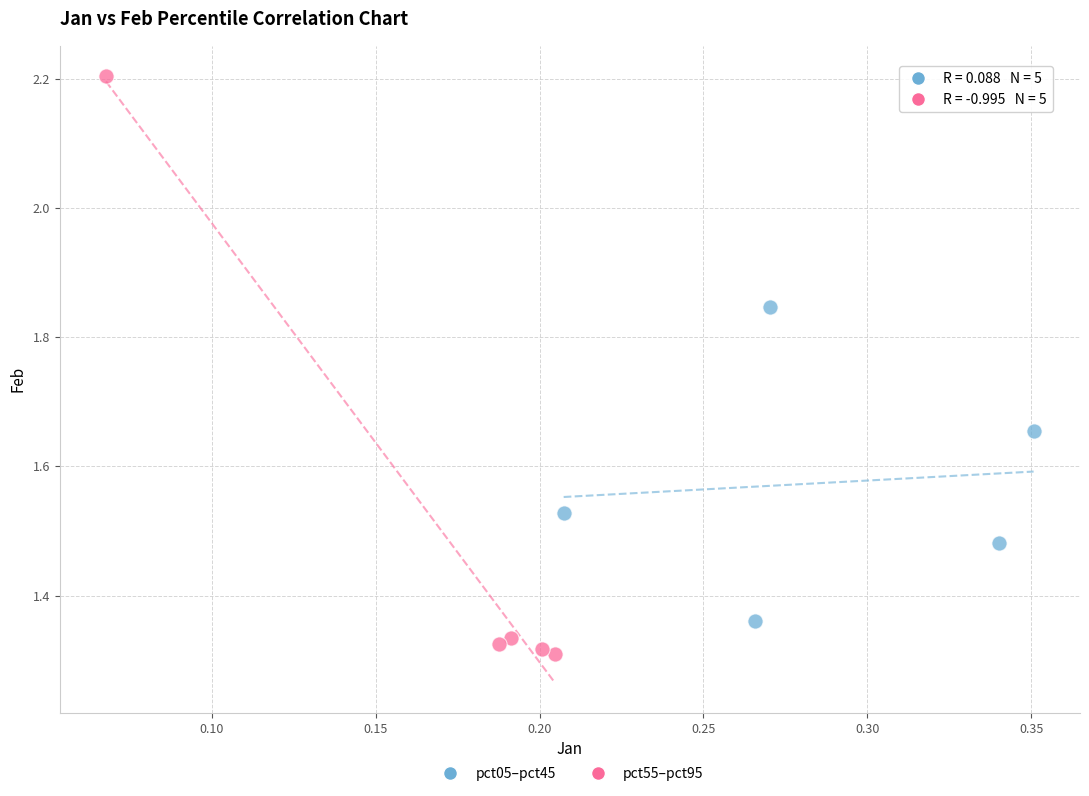

What are all the series names shown in the legend?

pct05–pct45, pct55–pct95